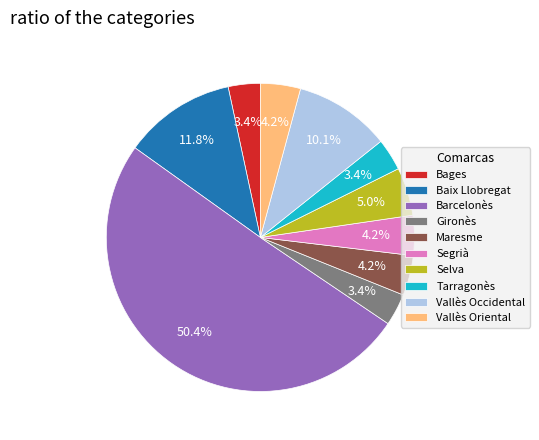

The Baix Llobregat slice represents 5% of the pie. True or false?

False